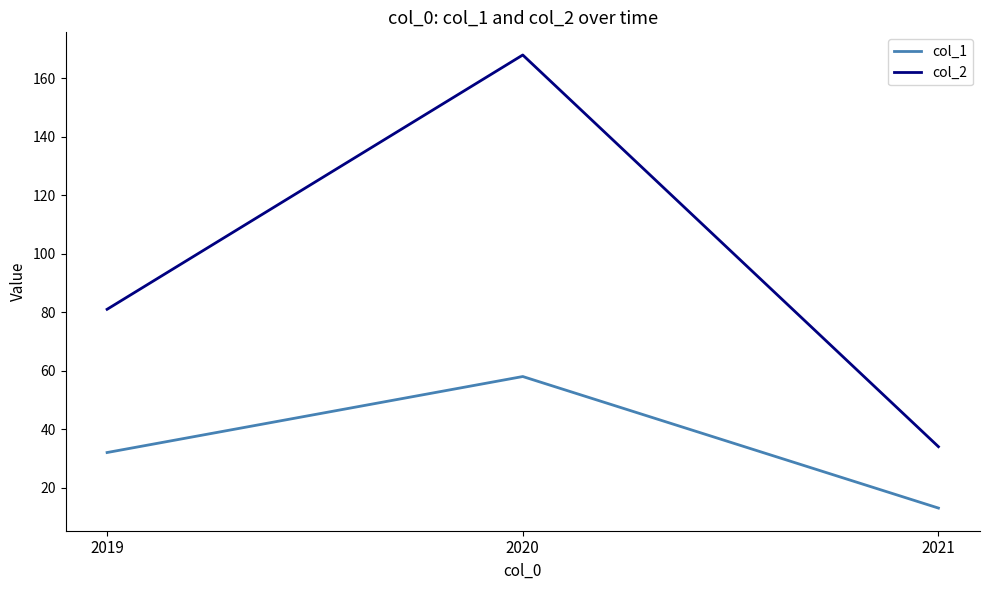

What is the maximum value shown in the chart?

168